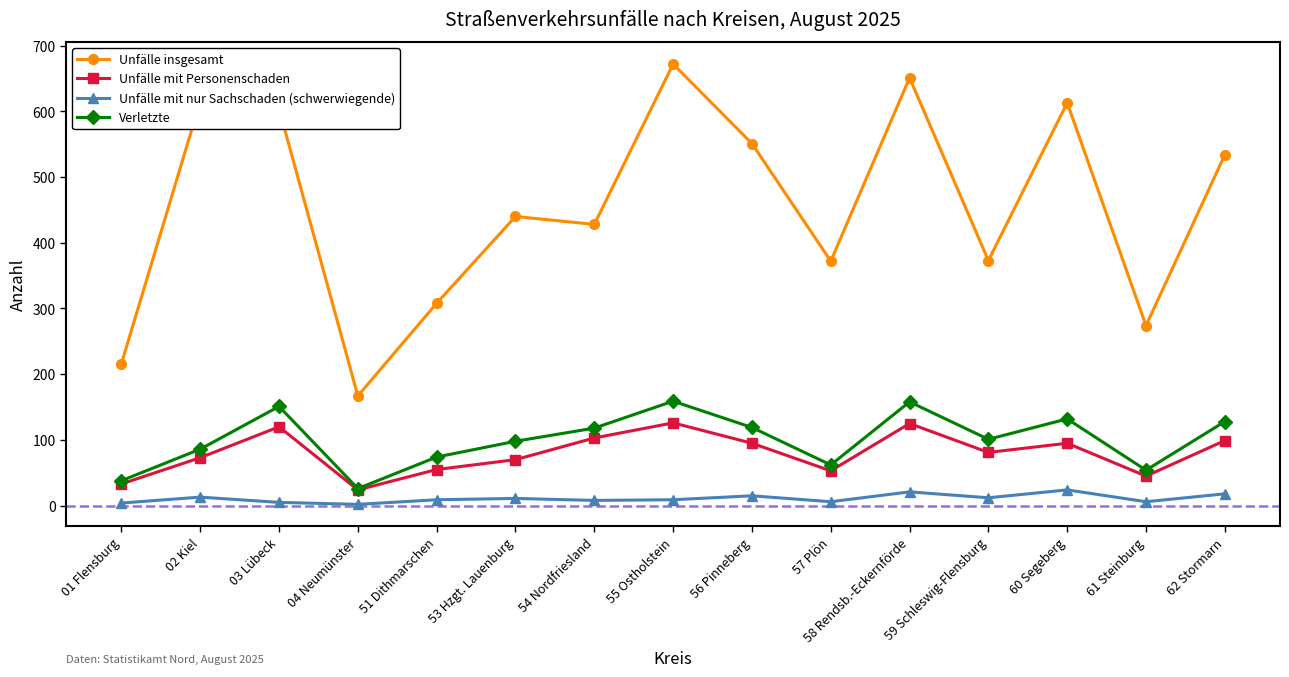

What is the value of the Unfälle mit Personenschaden point at the 8th from the left?

126